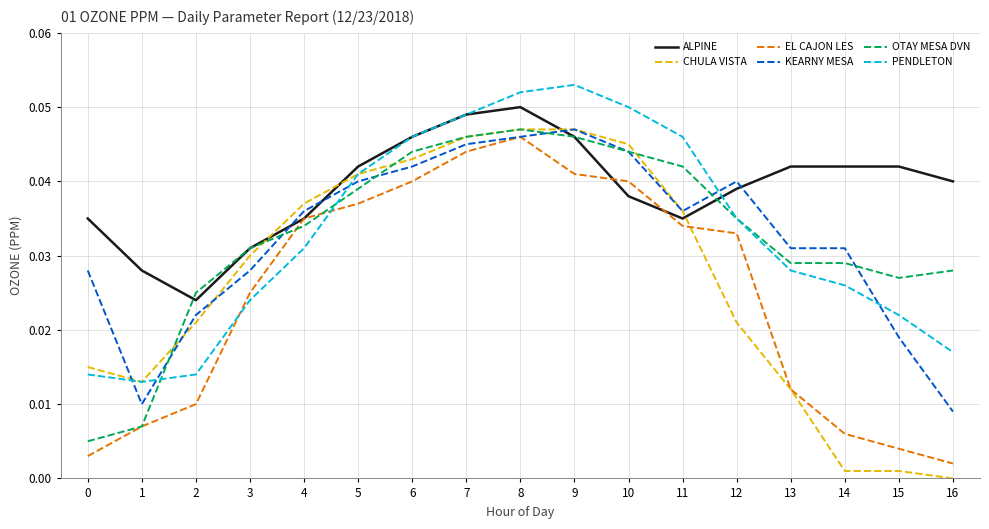

Which series has the largest total across all categories?

ALPINE